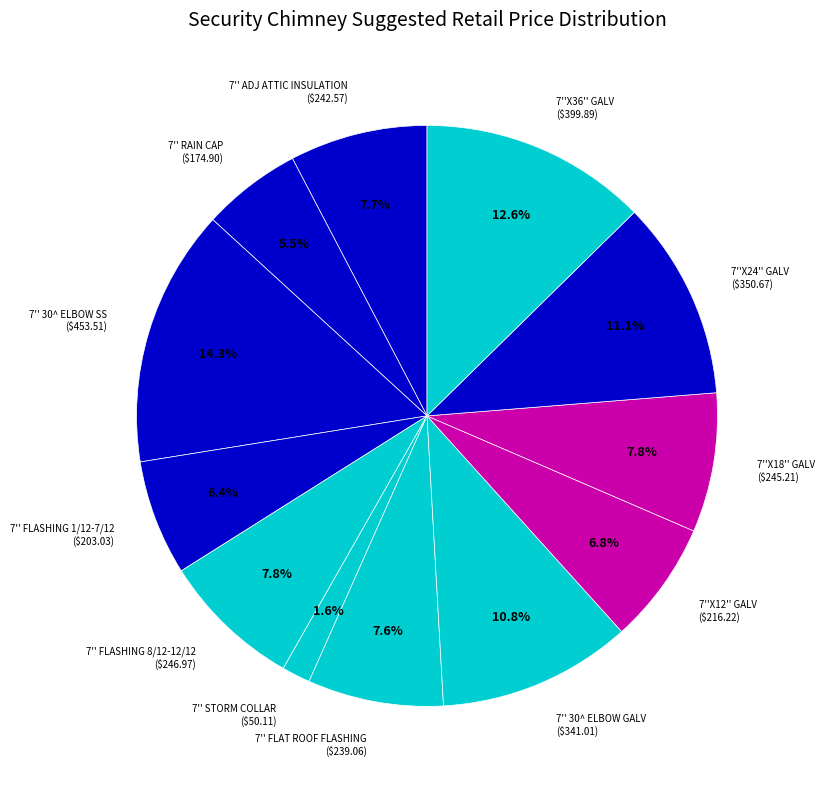

Does any single category account for the majority?

No